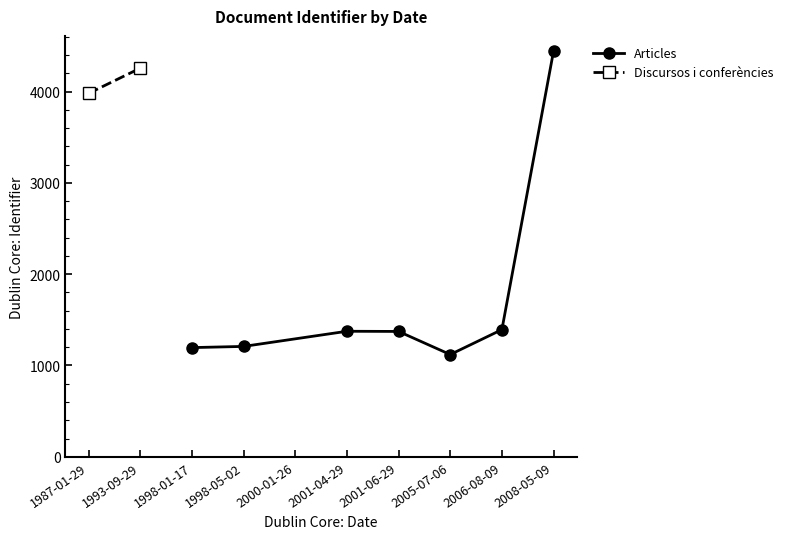

How many series are shown in this chart?

2